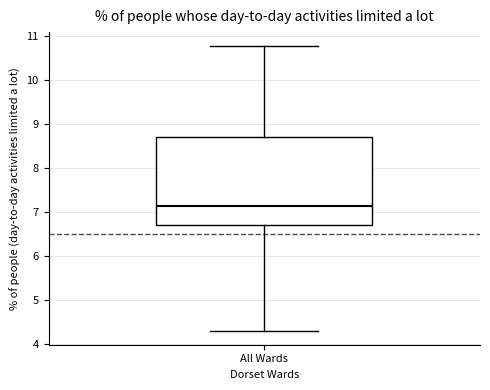

Transcribe this box plot: give where the median line is, the range the box spans, and where the two whiskers end, as read against the y-axis. The values are not printed on the chart, so give them approximately, as read against the axis.

median 7.1, box 6.7 to 8.7, whiskers 4.3 to 10.8